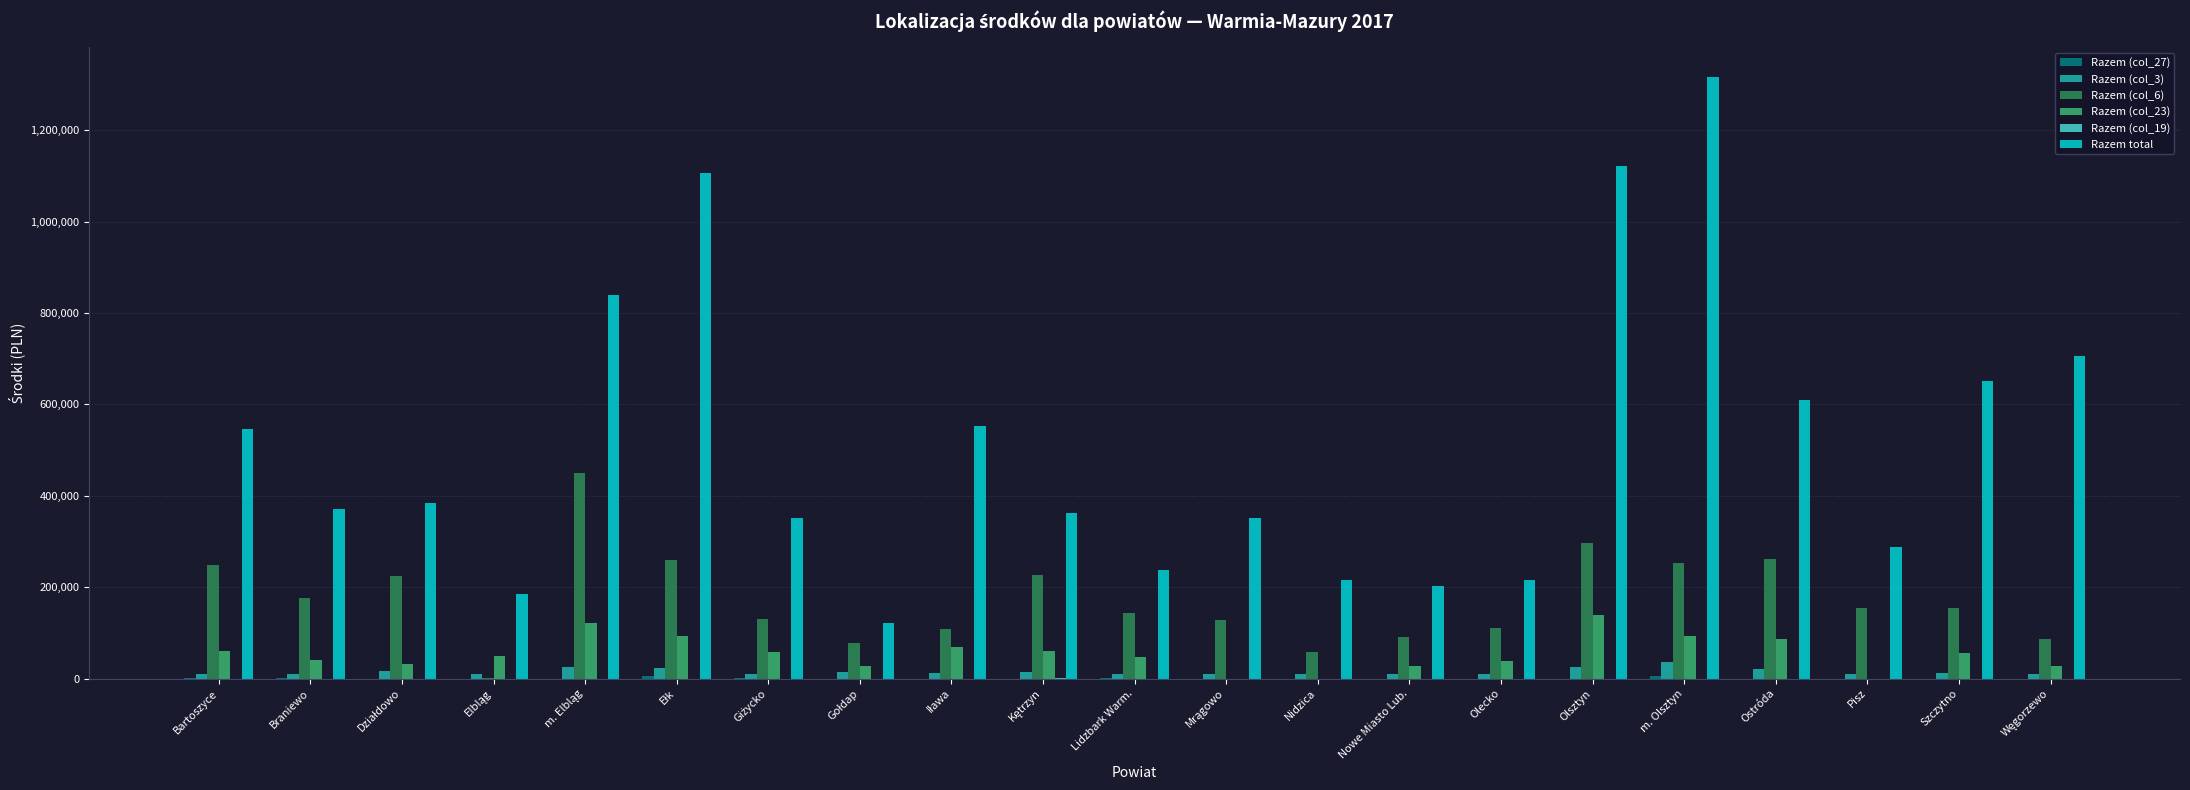

What is the sum of all Razem total values?

10736176